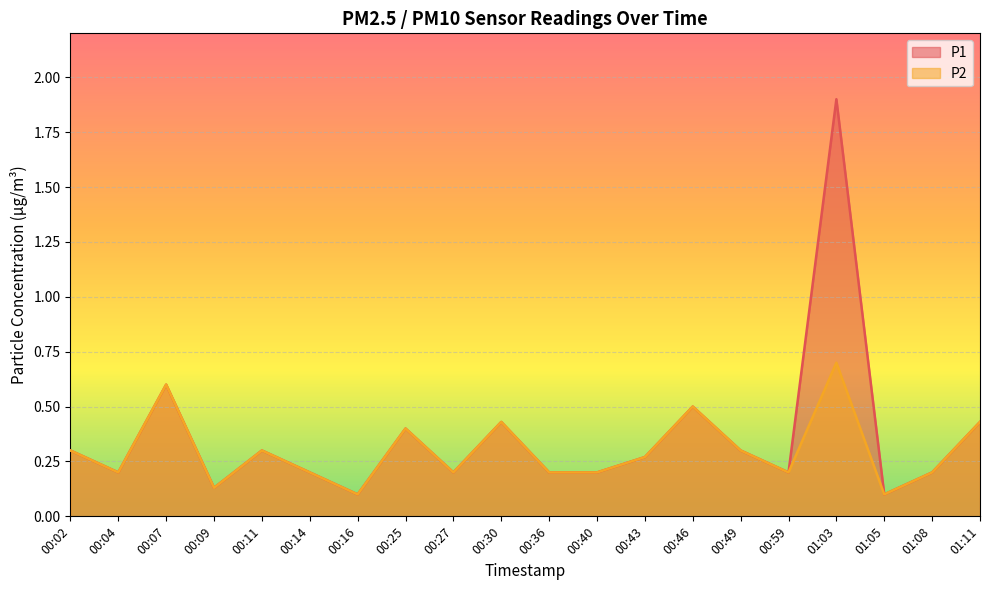

What is the lowest value of the P2 series?

0.1